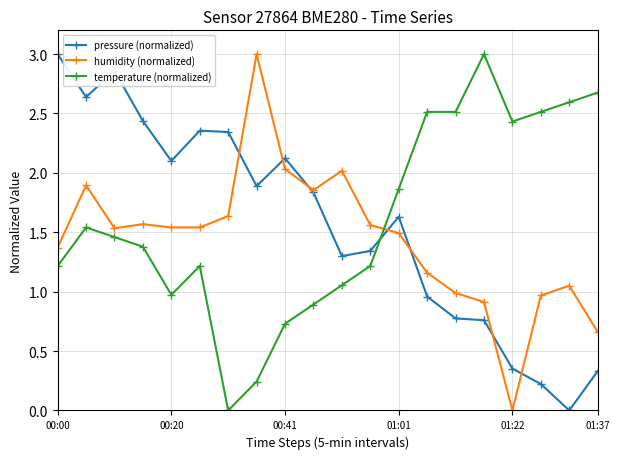

How many times do temperature (normalized) and humidity (normalized) cross each other?

1